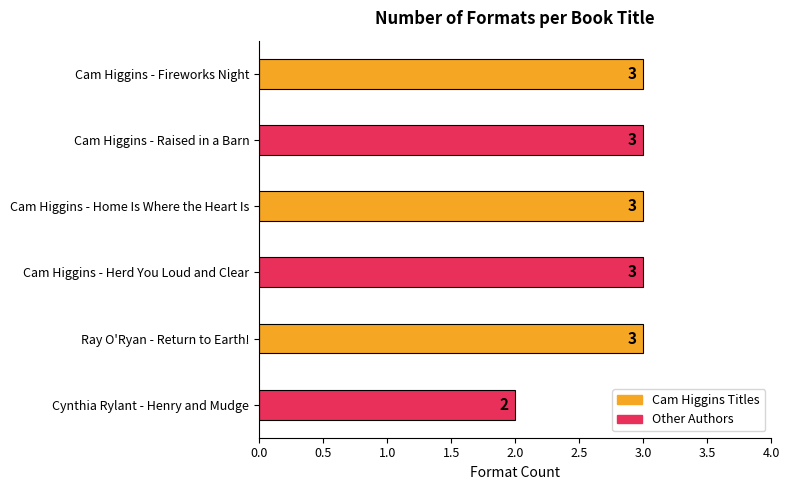

Where is the data nearest to the value 2?

Cynthia Rylant - Henry and Mudge